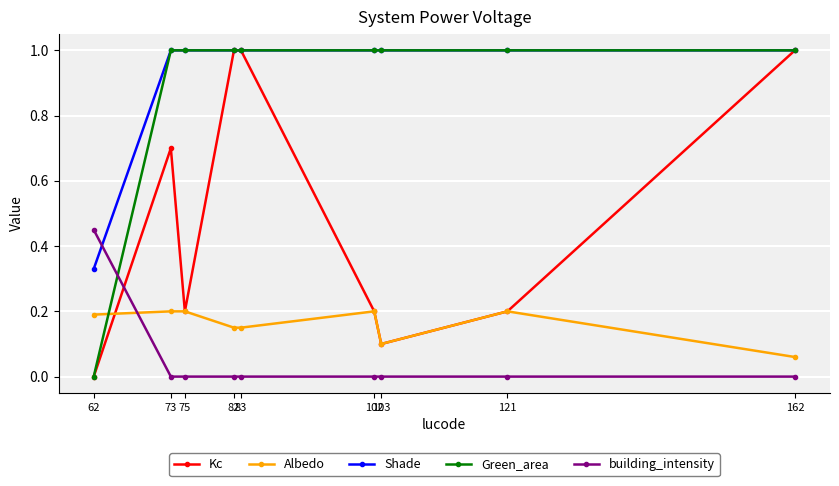

Which series has the largest total across all categories?

Shade